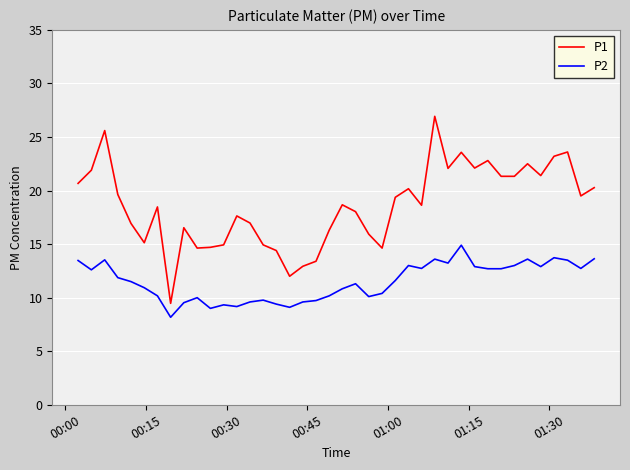

How many lines are shown in the chart?

2